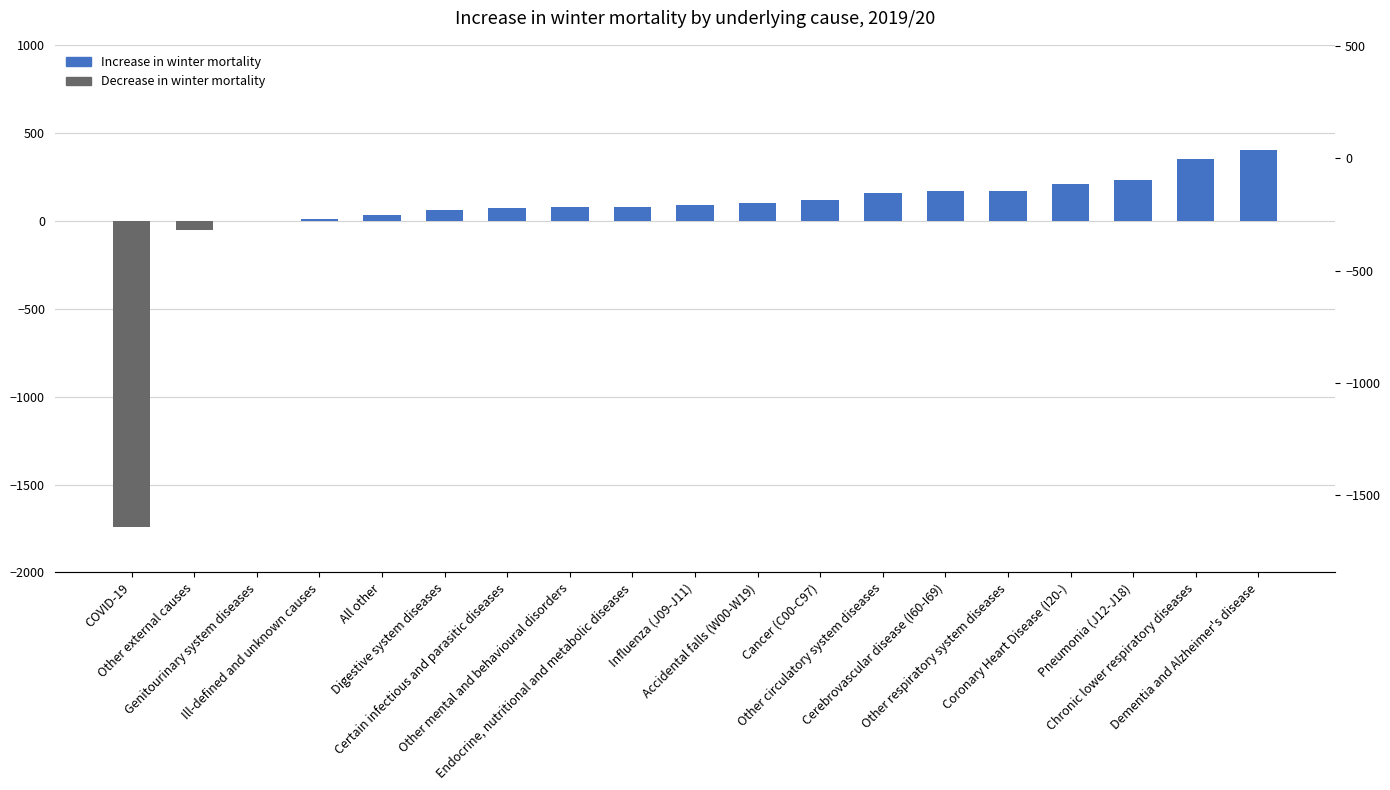

What is the difference between the maximum and minimum values?

2140